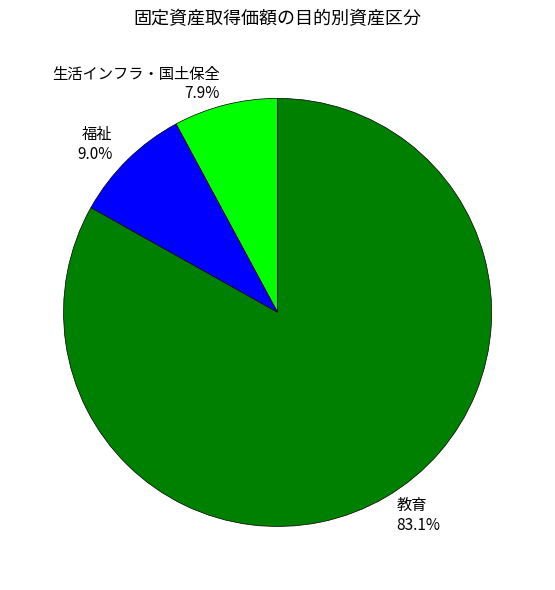

What percentage do 生活インフラ・国土保全 7.9% and 教育 83.1% together represent?

91.0%